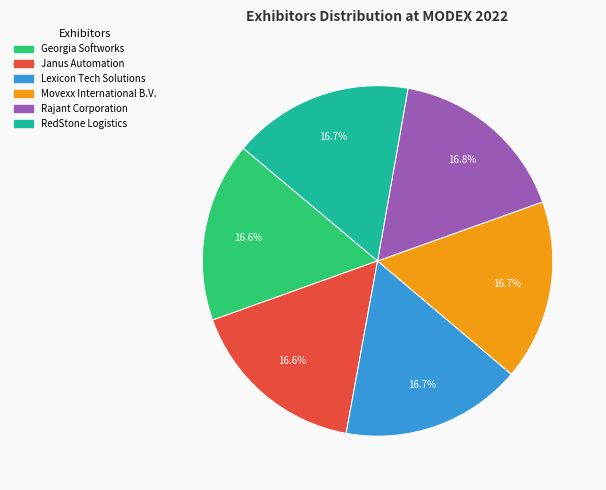

Do RedStone Logistics and Lexicon Tech Solutions together represent more than half of the pie?

No